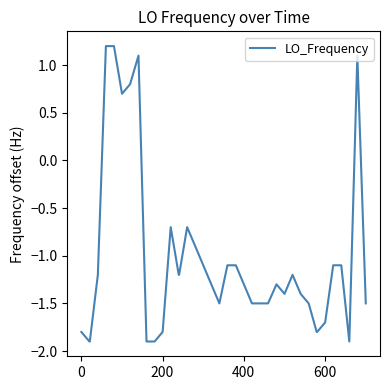

What is the smallest value displayed?

-1.9